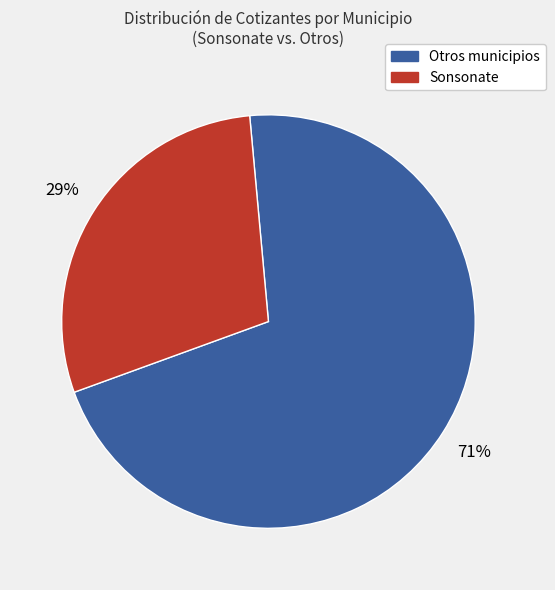

Rank the categories by value from lowest to highest.

Sonsonate, Otros municipios